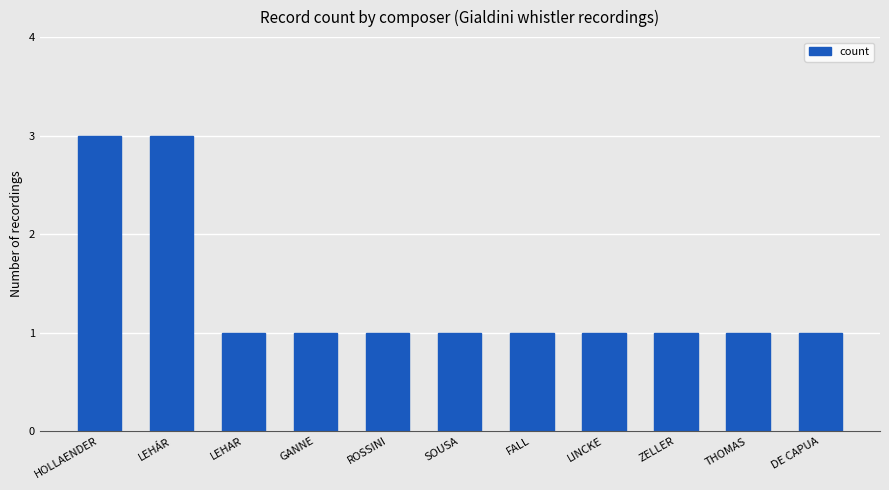

Does the chart contain stacked bars?

No